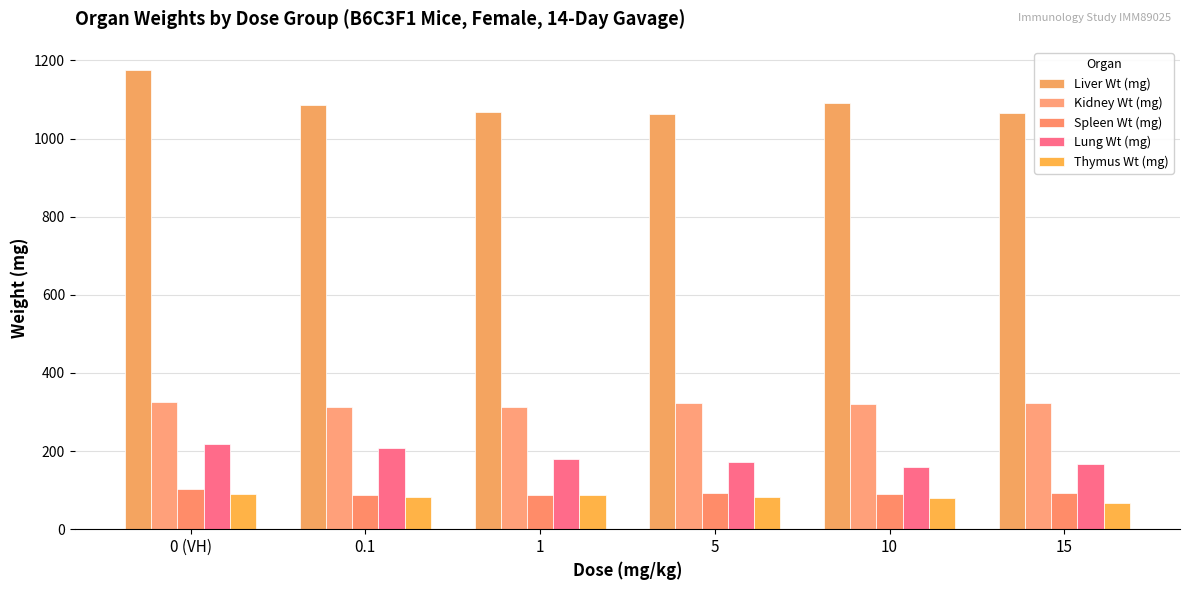

Between 1 and 10, which series saw the biggest shift?

Lung Wt (mg)